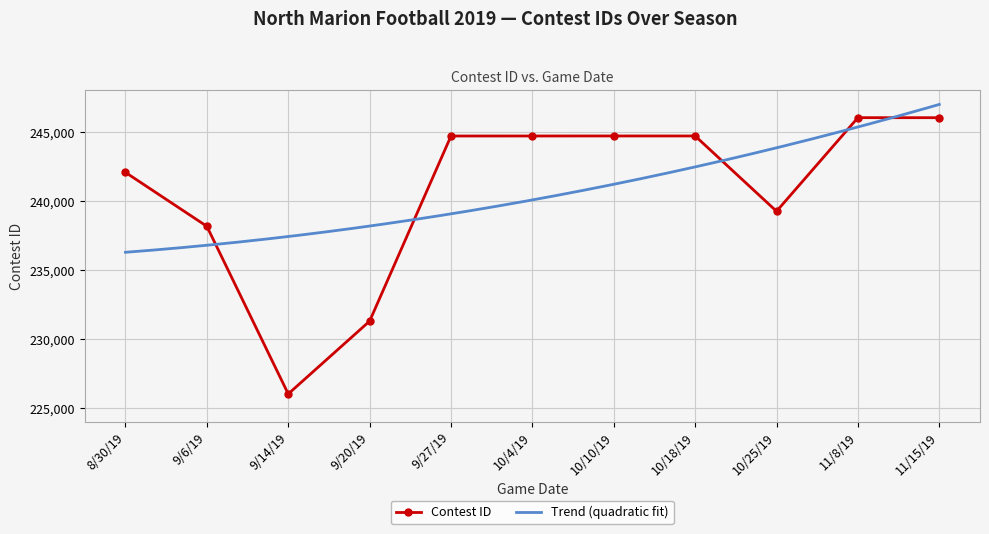

Approximately how many times larger is the value at 9/6/19 compared to 11/8/19?

1.0